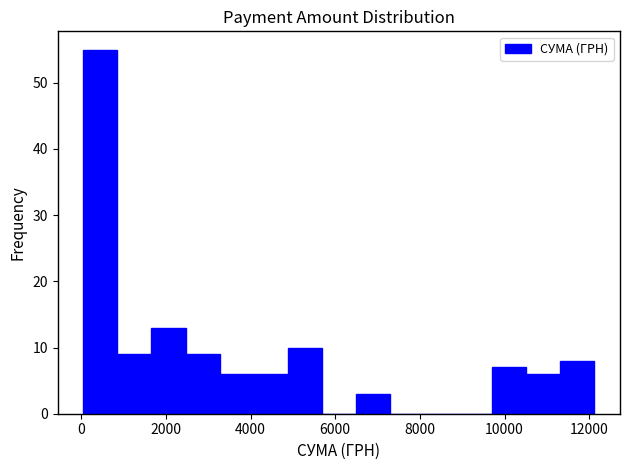

How tall is the bar that spans 9800 to 10600 on the x-axis? Neither the bar edges nor the heights are printed on the chart, so give them approximately, as read against the axes.

7